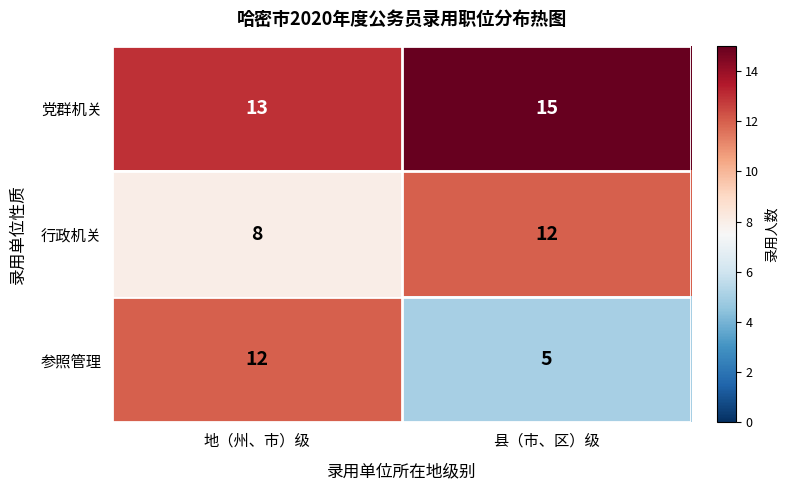

The 党群机关 series shows 18 at 地（州、市）级. True or false?

False